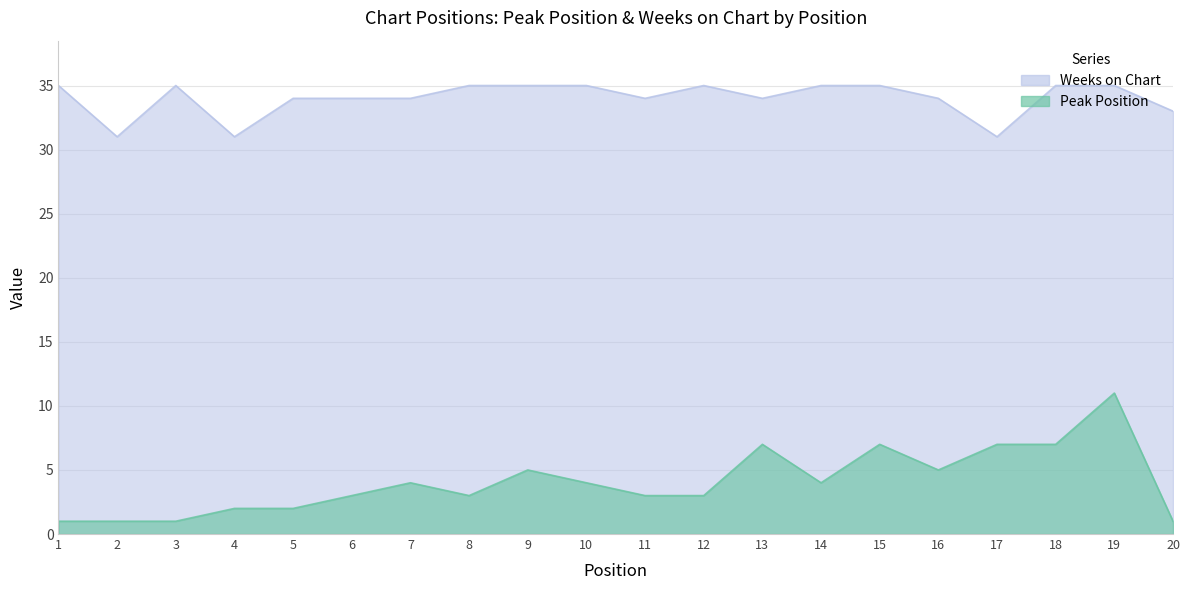

Which series has the largest range (max minus min)?

Peak Position